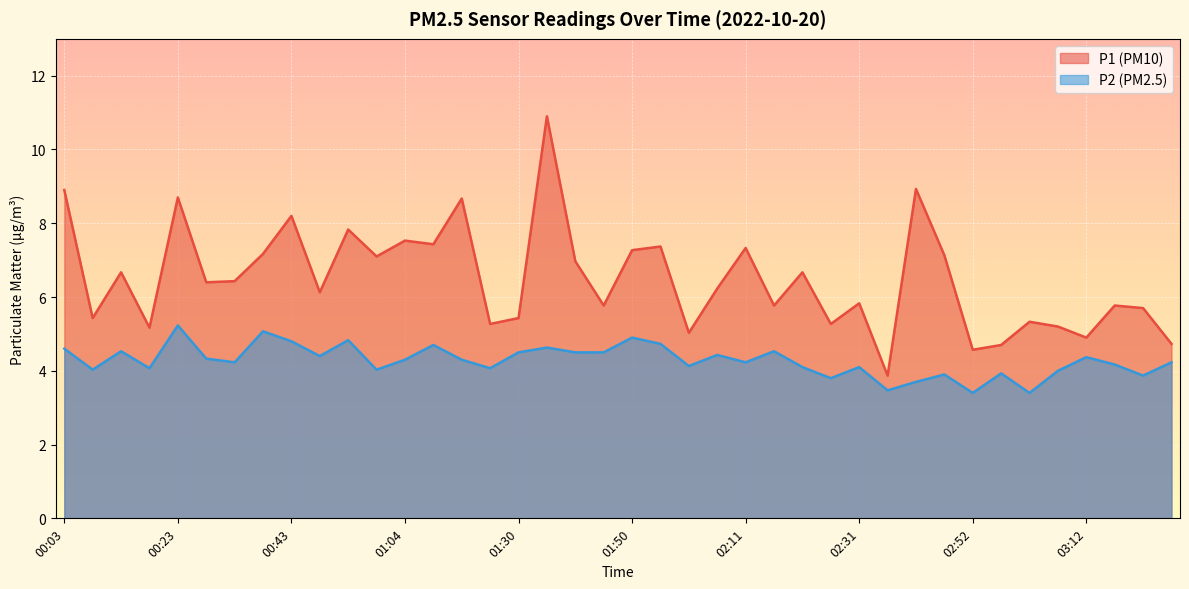

Read the P2 value at 02:11.

4.2